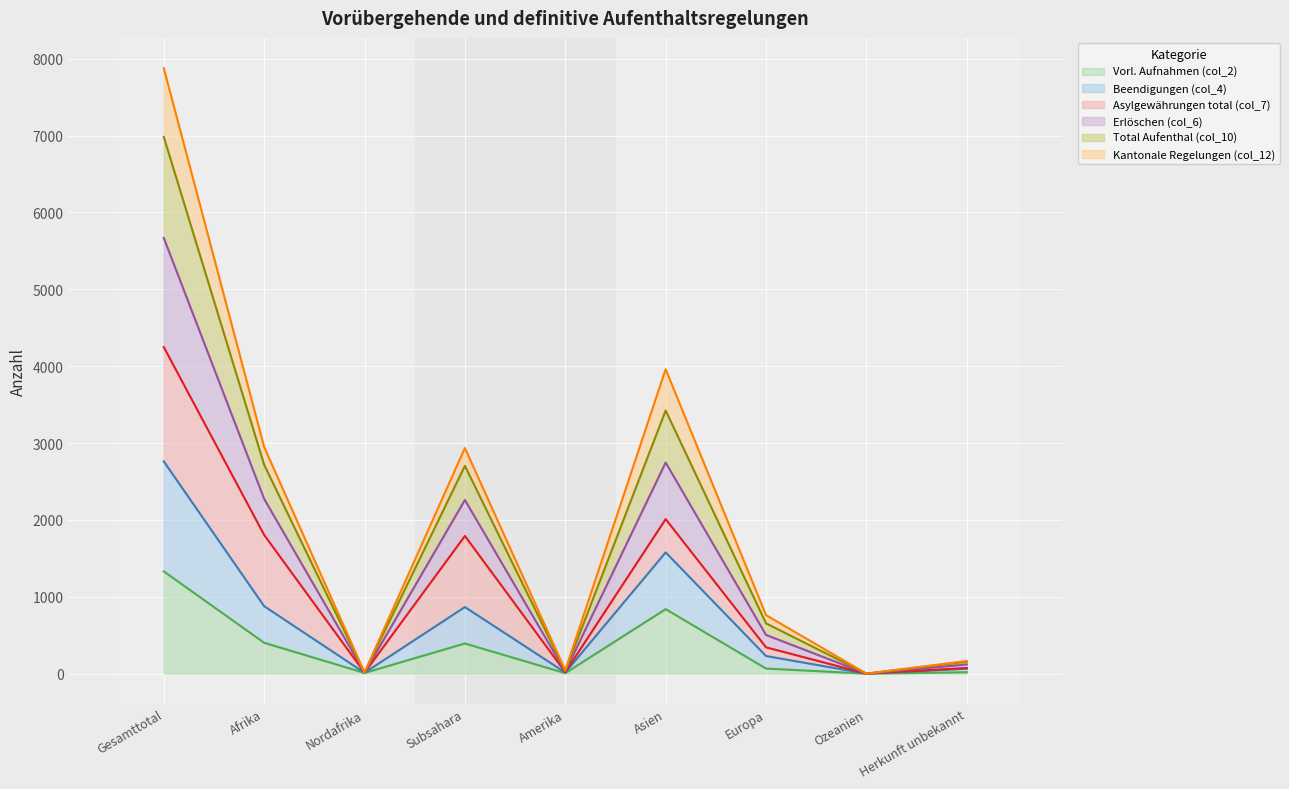

What is the label of the 9th point from the left?

Herkunft unbekannt